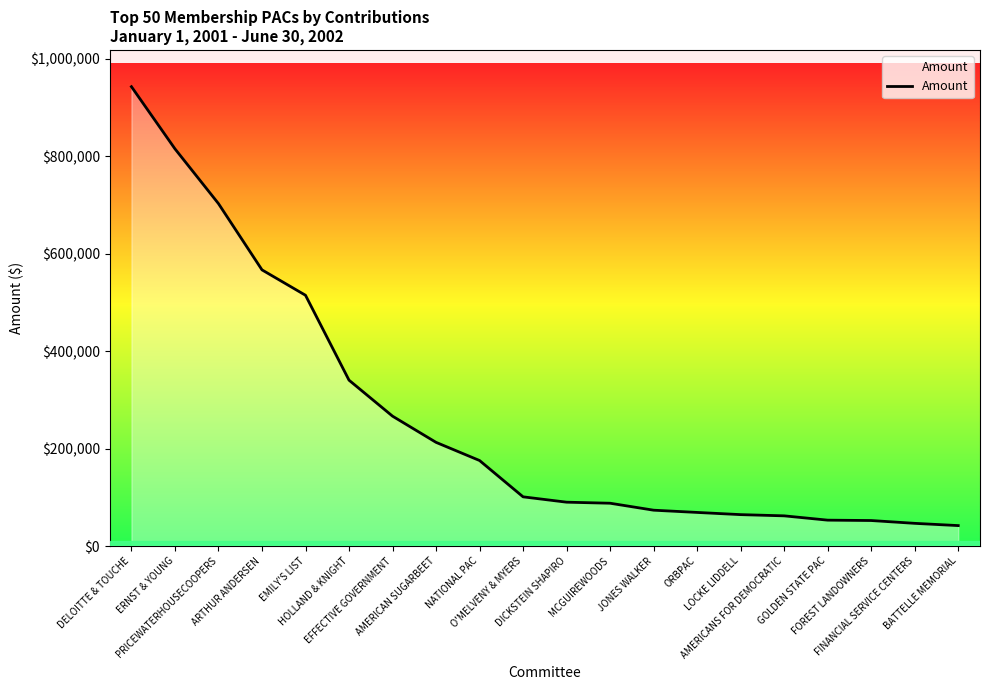

Is it true that the value at LOCKE LIDDELL is 97414.5?

False